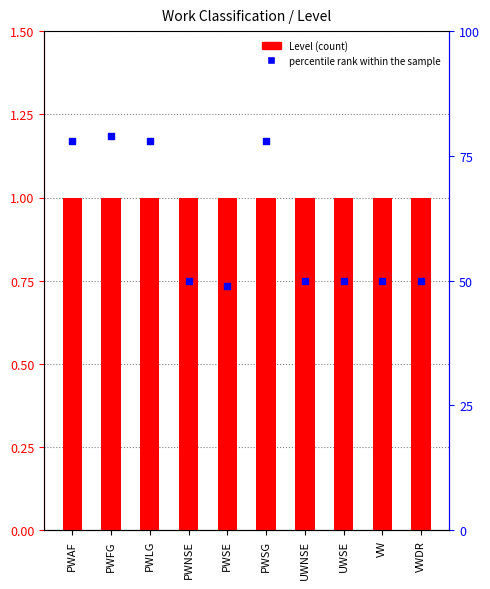

At which category is the sum across all series the highest?

PWFG